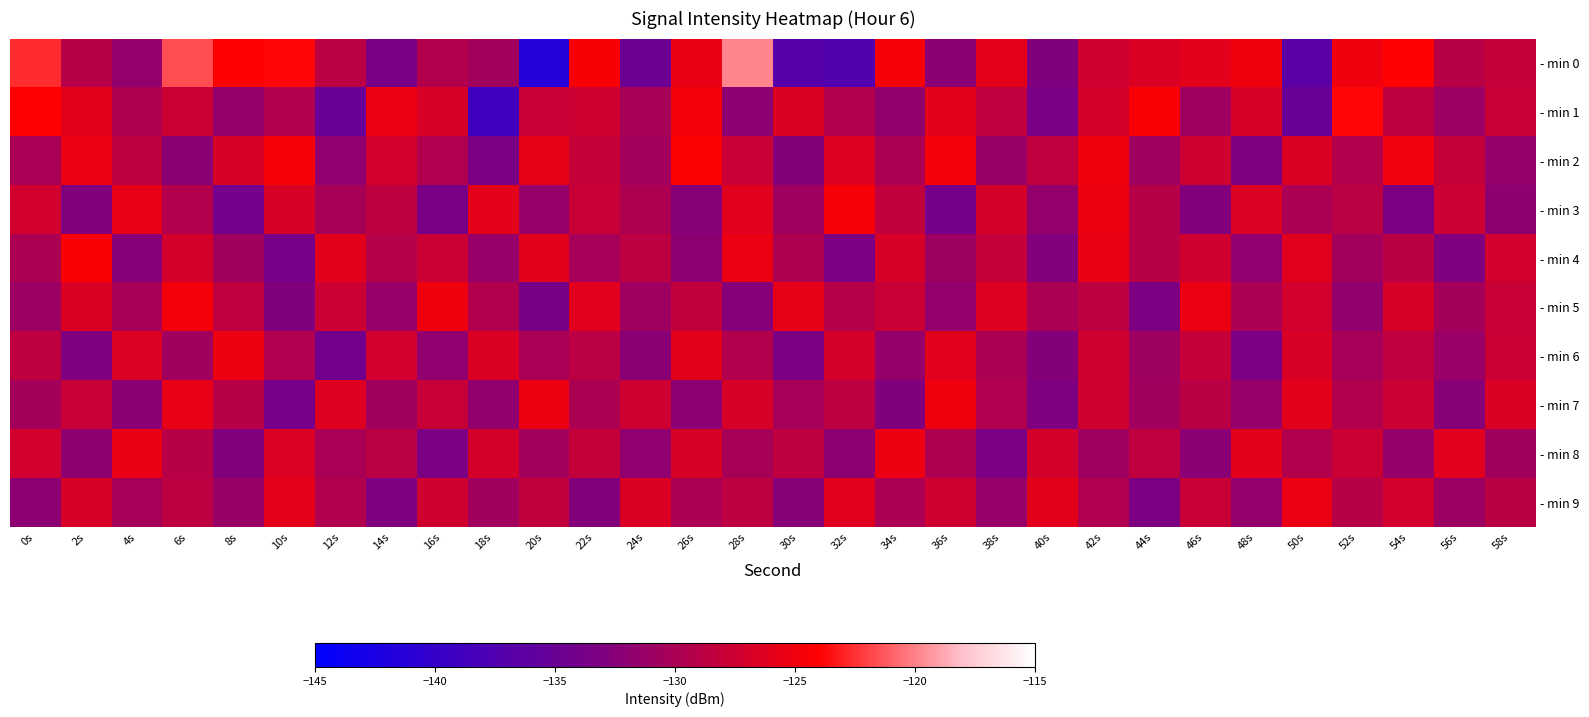

How many series are shown in this chart?

10